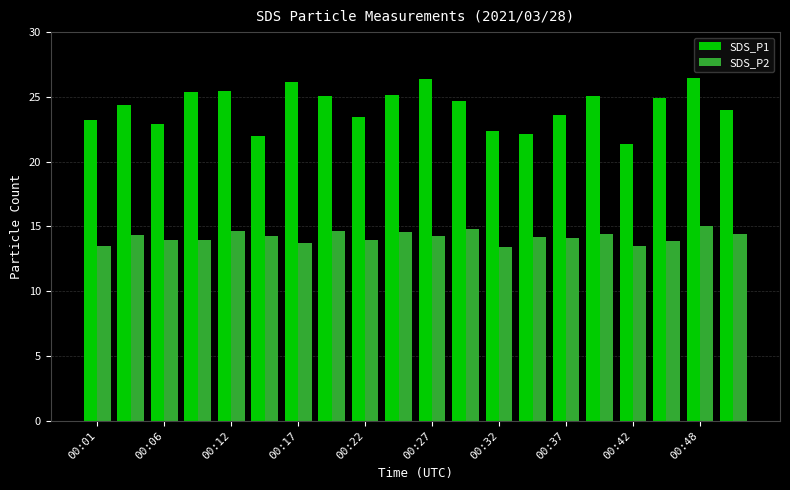

Count the number of data series in this chart.

2